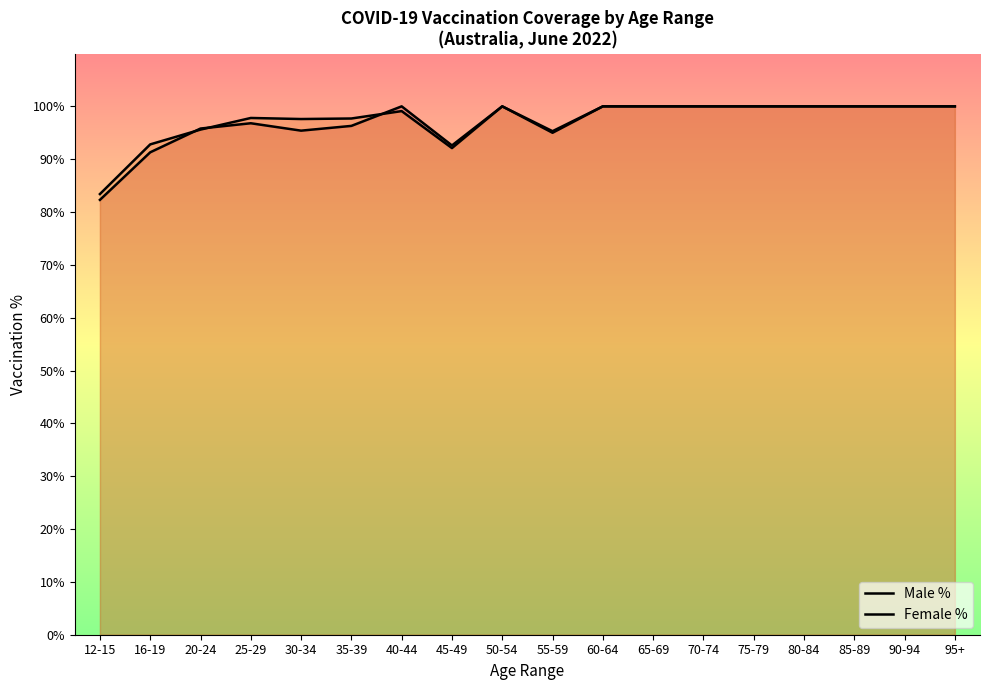

True or false: Male % has more than 2 interior local peaks.

True